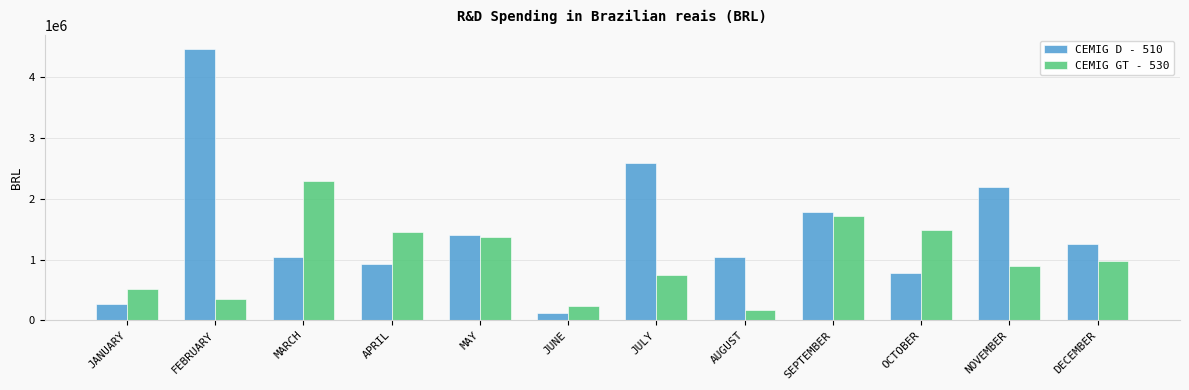

Rank the series by their average value, from highest to lowest.

CEMIG D - 510, CEMIG GT - 530